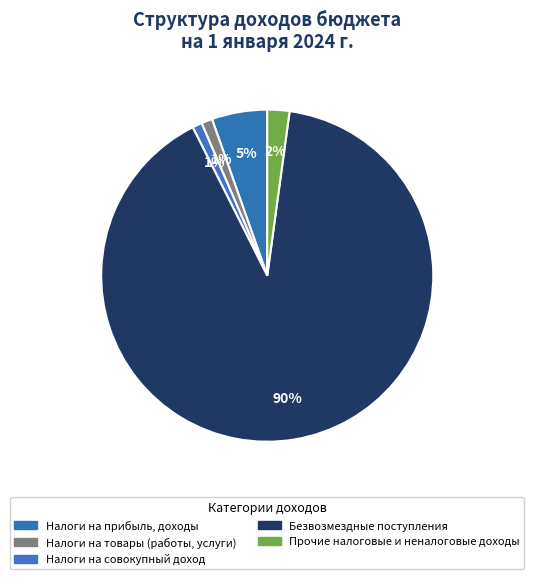

Count the number of slices in the pie.

5